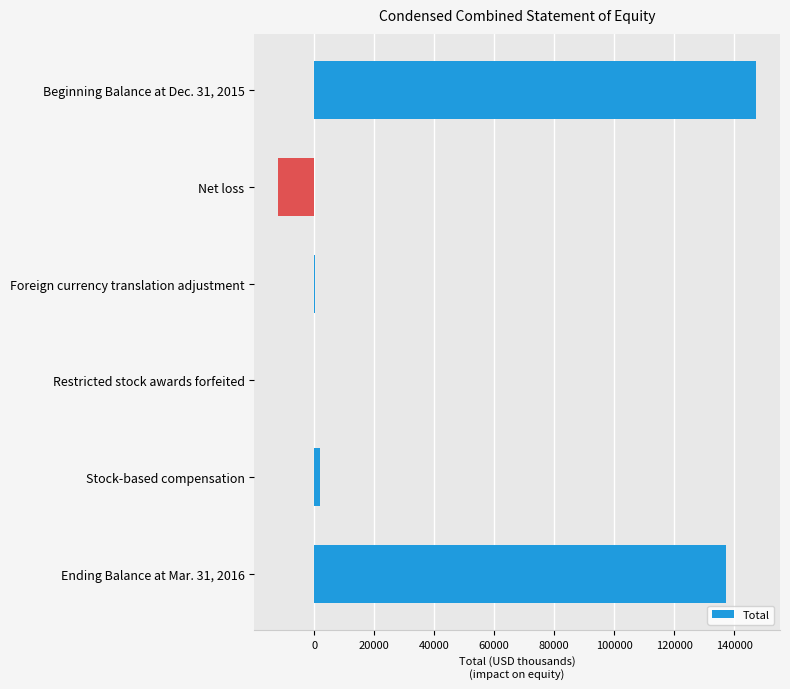

Between Restricted stock awards forfeited and Net loss, which is larger?

Restricted stock awards forfeited